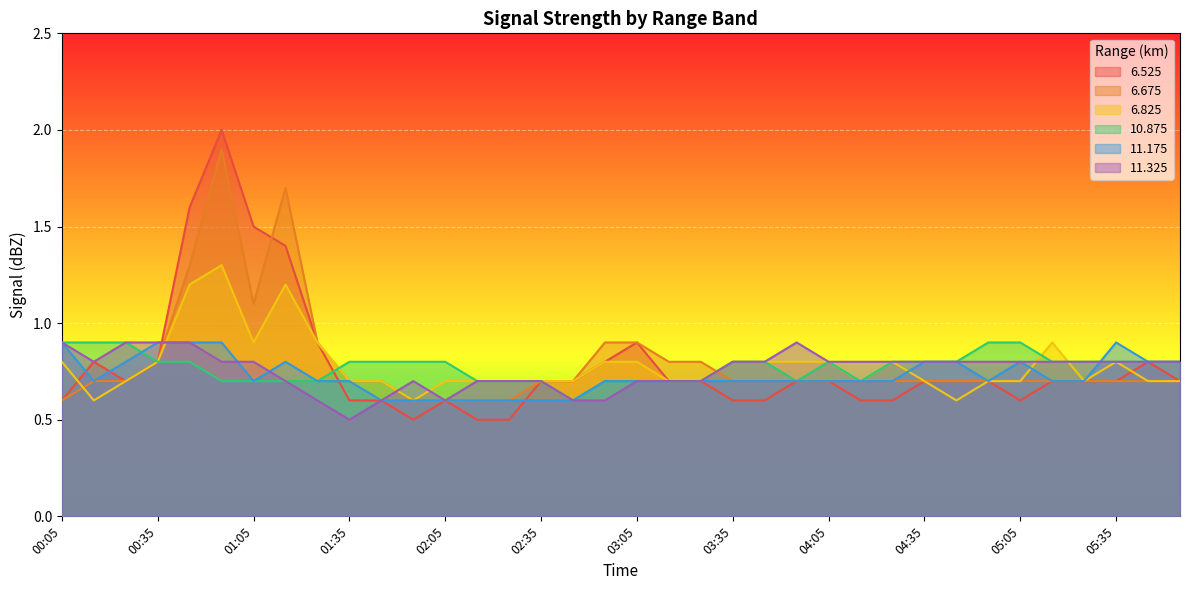

Which category has the lowest value across all series?

01:55